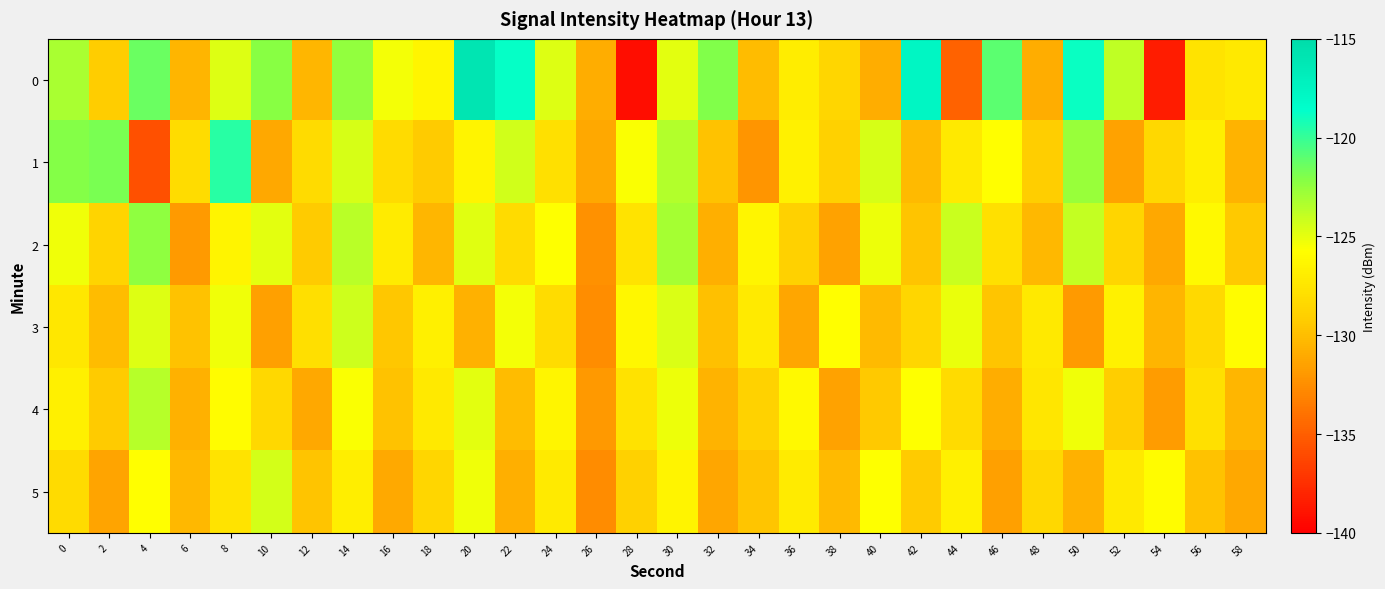

Rank the series by their maximum value, from lowest to highest.

5, 3, 4, 2, 1, 0